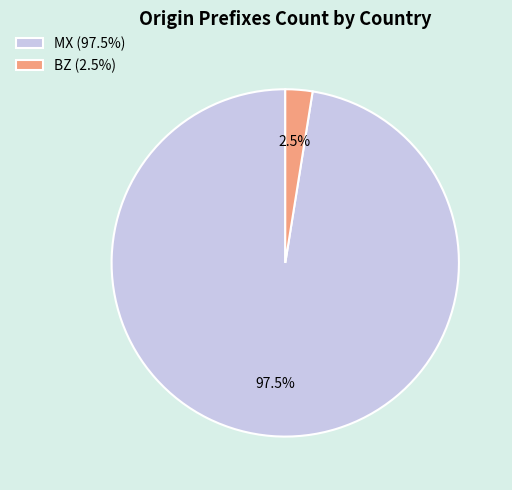

To the nearest percent, what is the combined percentage of MX and BZ?

100%